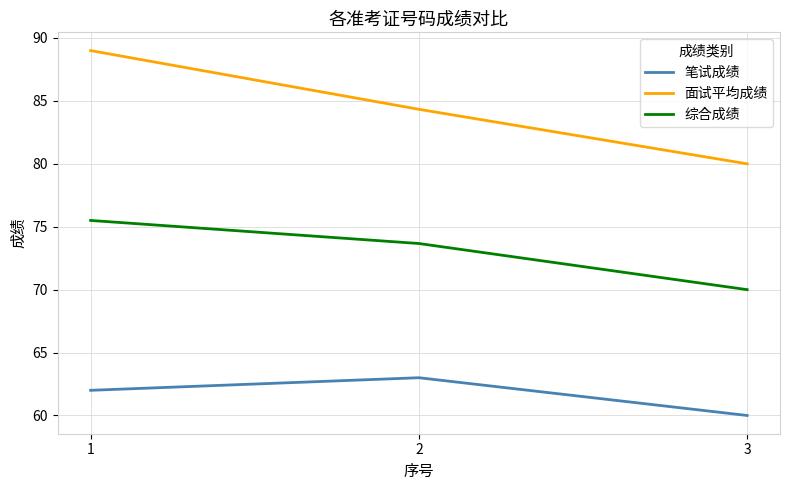

What is the sum of the 综合成绩 values at 3 and 1?

145.5